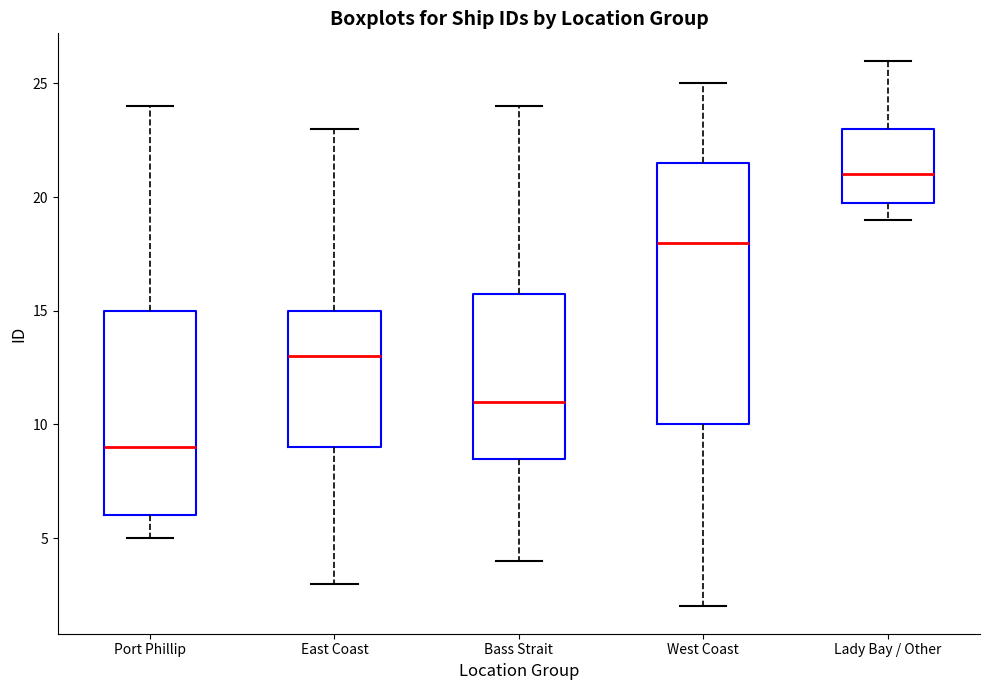

Where is the lower edge of the box for Bass Strait on the y-axis? The values are not printed on the chart, so give them approximately, as read against the axis.

8.5